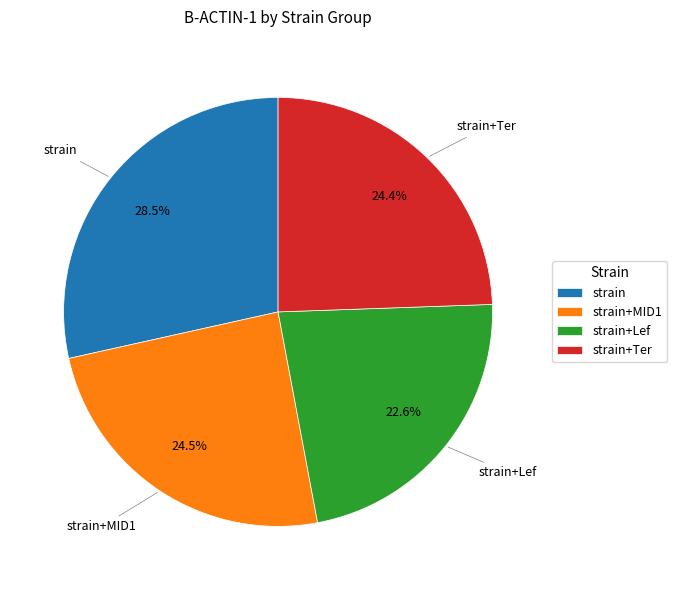

What is the total percentage of strain+MID1 and strain?

53.0%